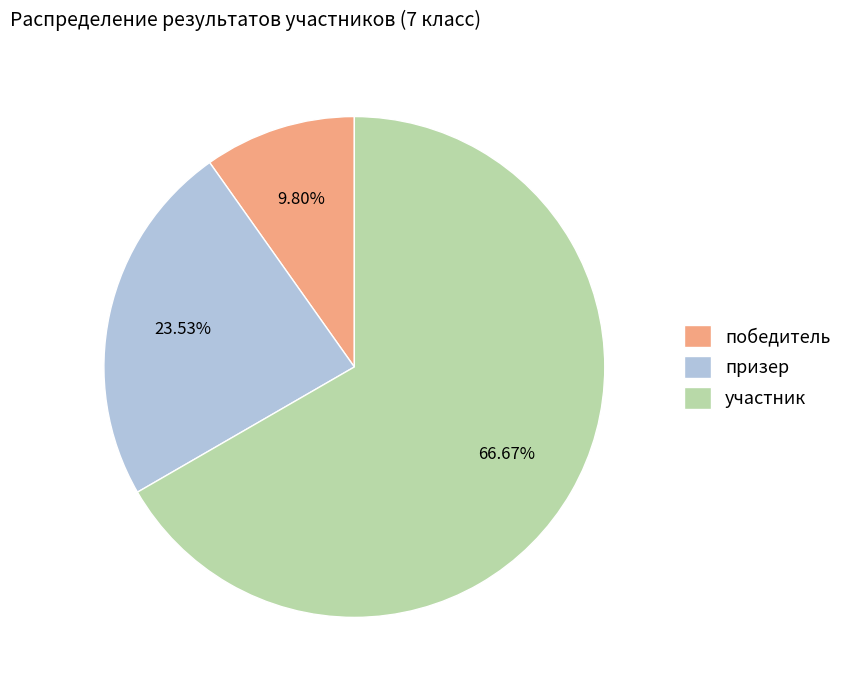

Does участник represent more than half of the total?

Yes